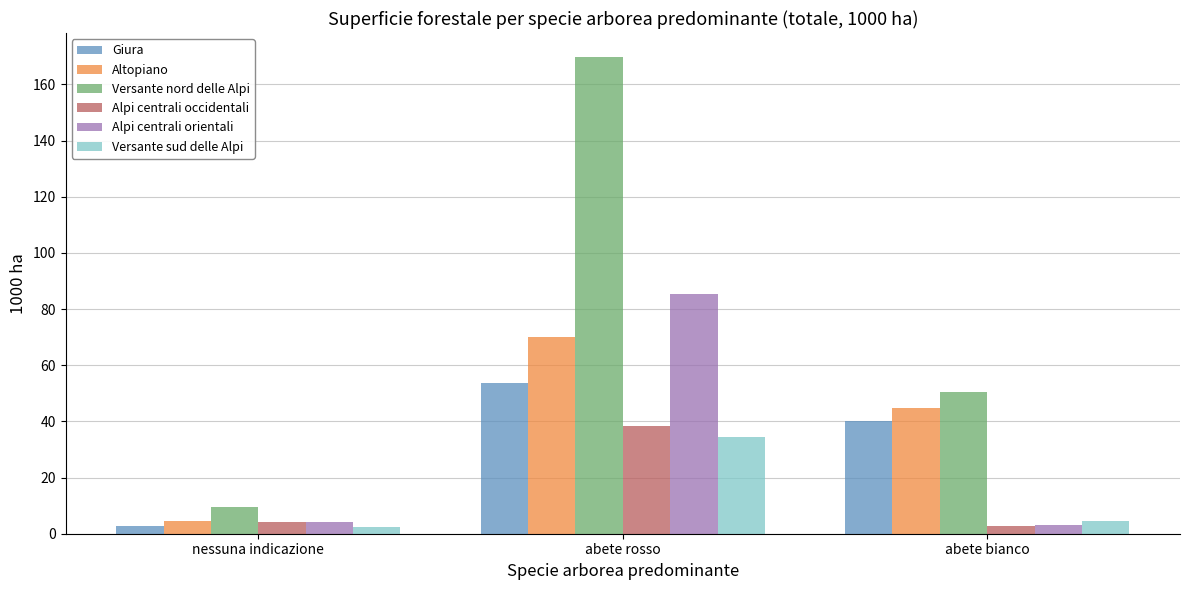

What is the total value across all series at nessuna indicazione?

27.4